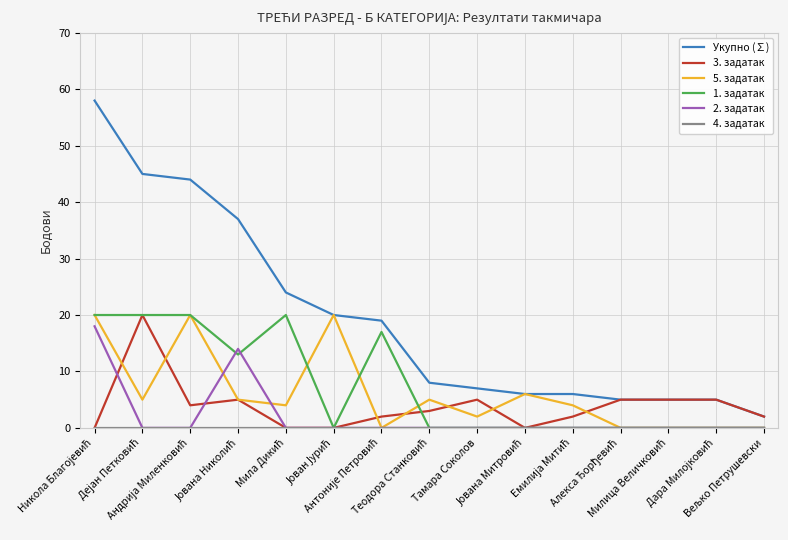

True or false: 2. задатак and Укупно (∑) intersect in this chart.

False